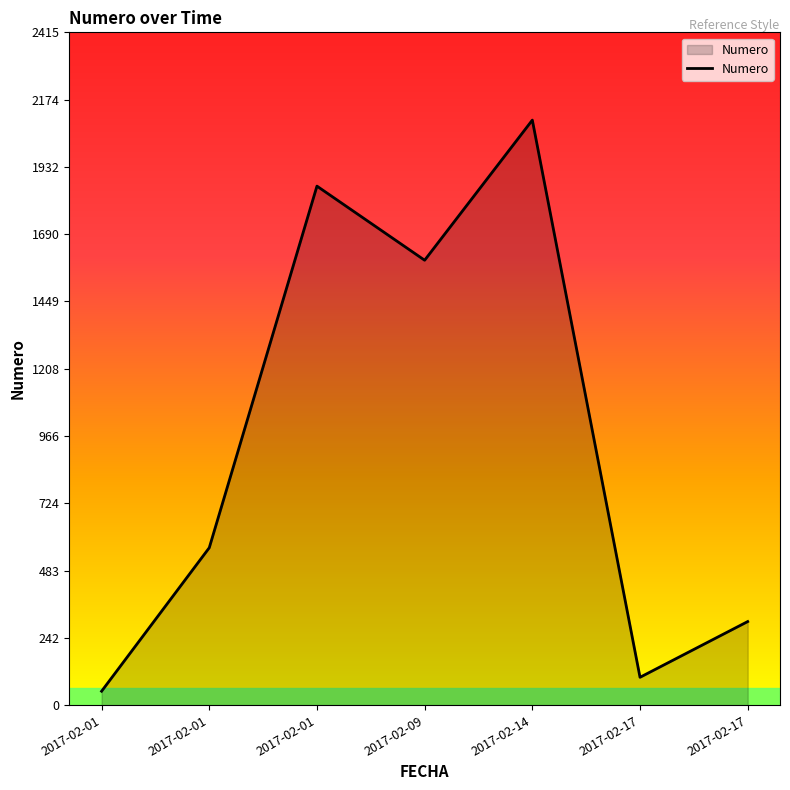

What is the difference between the maximum and second lowest values?

2000